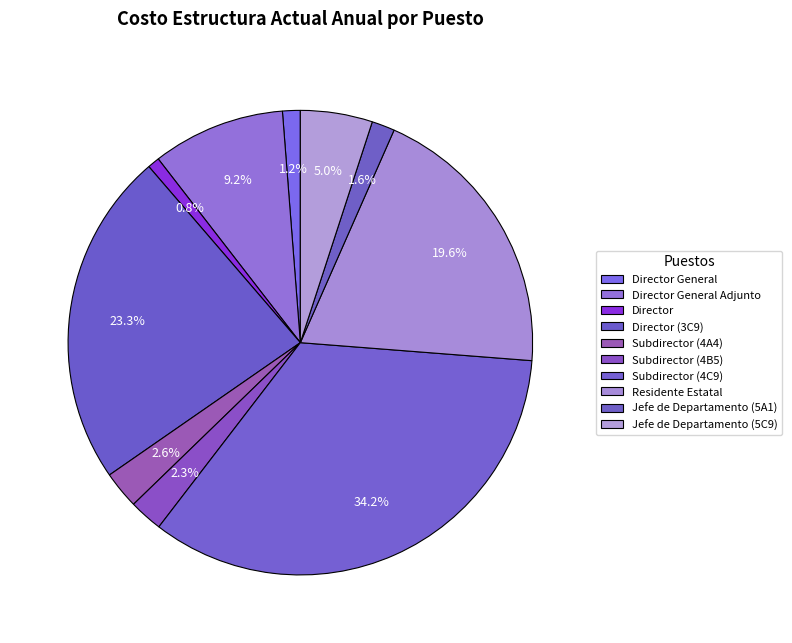

What portion of the pie excludes Director General Adjunto?

90.8%